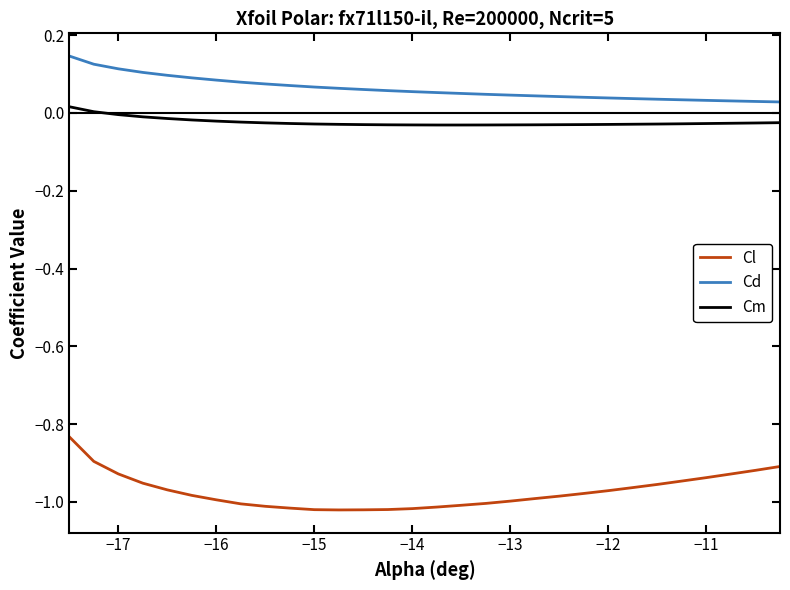

True or false: Cl and Cm intersect in this chart.

False